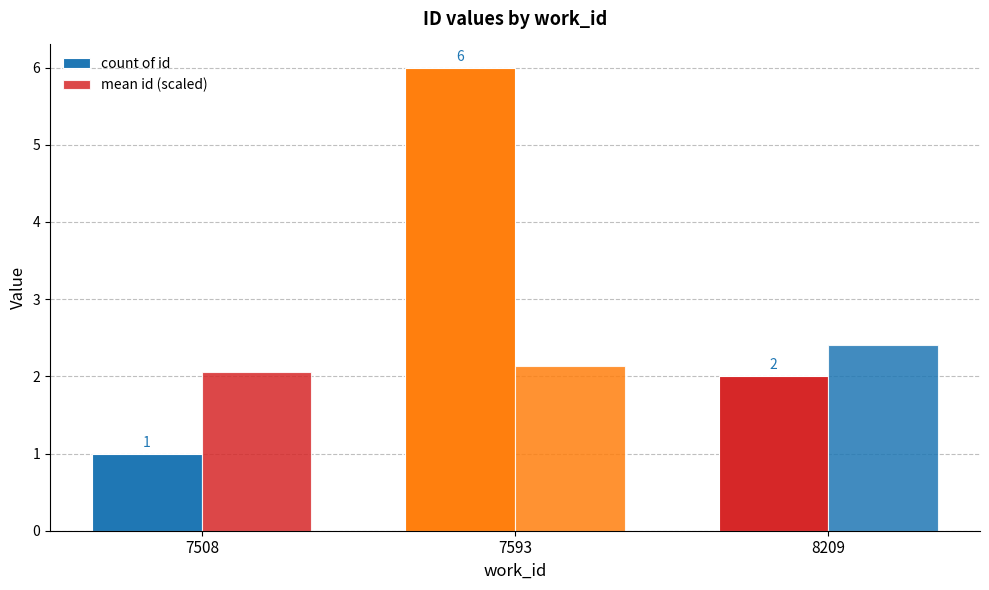

How many data points does each series have?

3